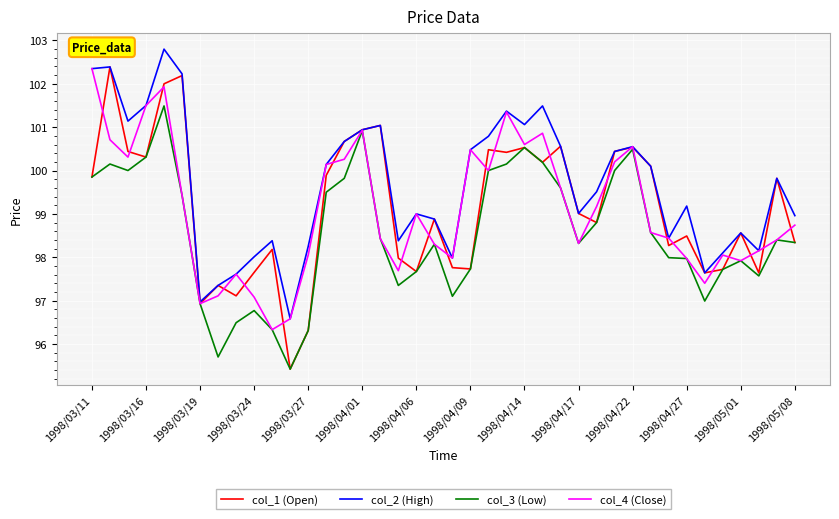

Which series has the largest total across all categories?

col_2 (High)